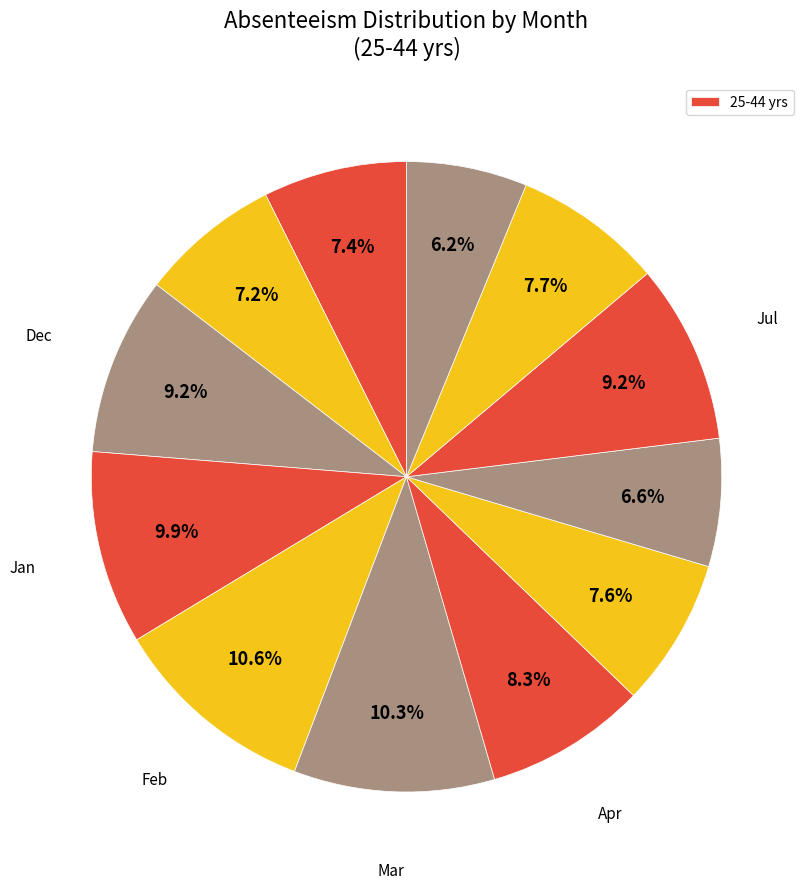

How many slices are in this pie chart?

12